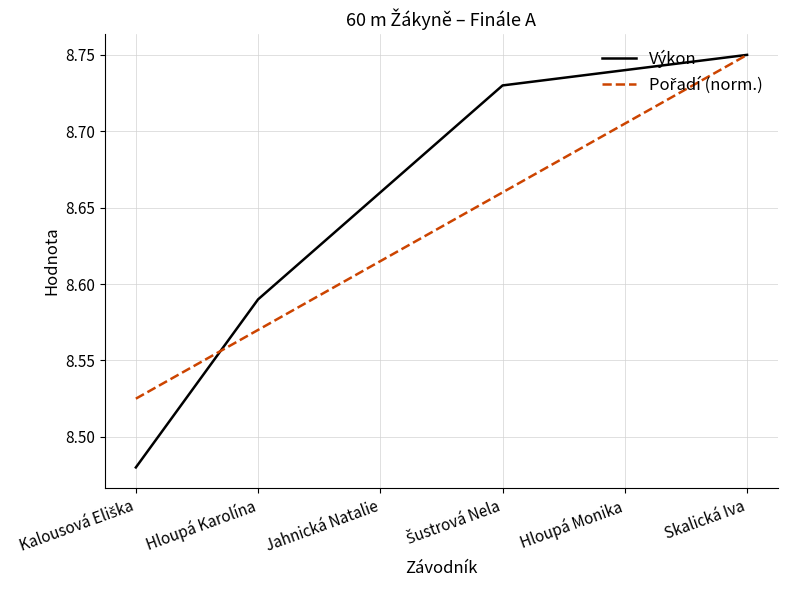

Which category has the highest value across all series?

Skalická Iva